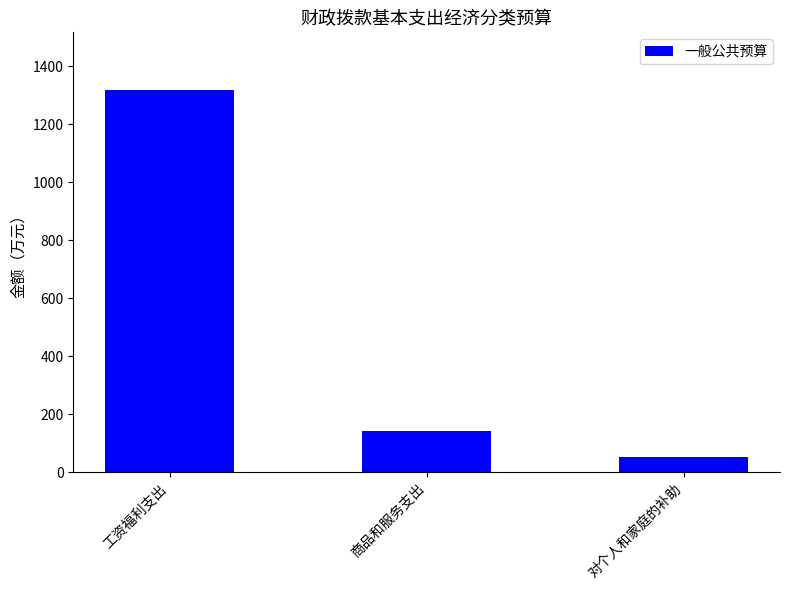

What is the smallest value displayed?

51.2